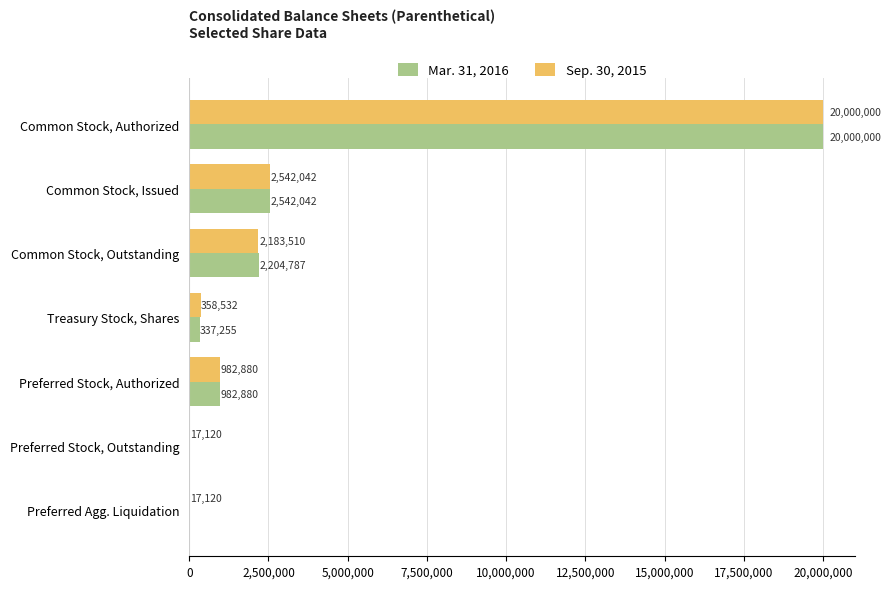

What is the approximate value of Mar. 31, 2016 at Common Stock, Outstanding, to the nearest 10?

2204790